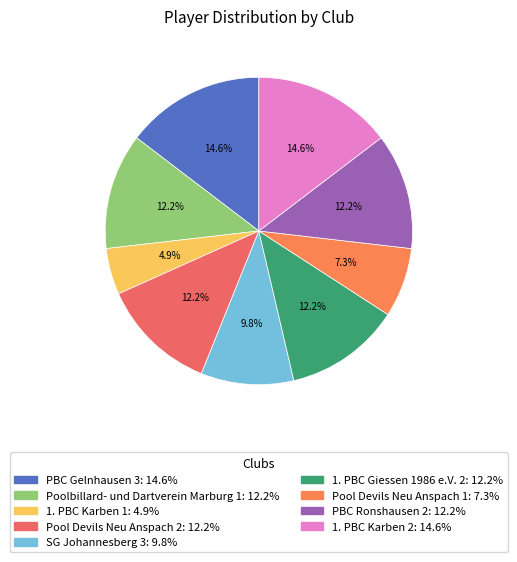

Combined, what portion of the pie is 1. PBC Karben 2 and Poolbillard- und Dartverein Marburg 1?

26.8%